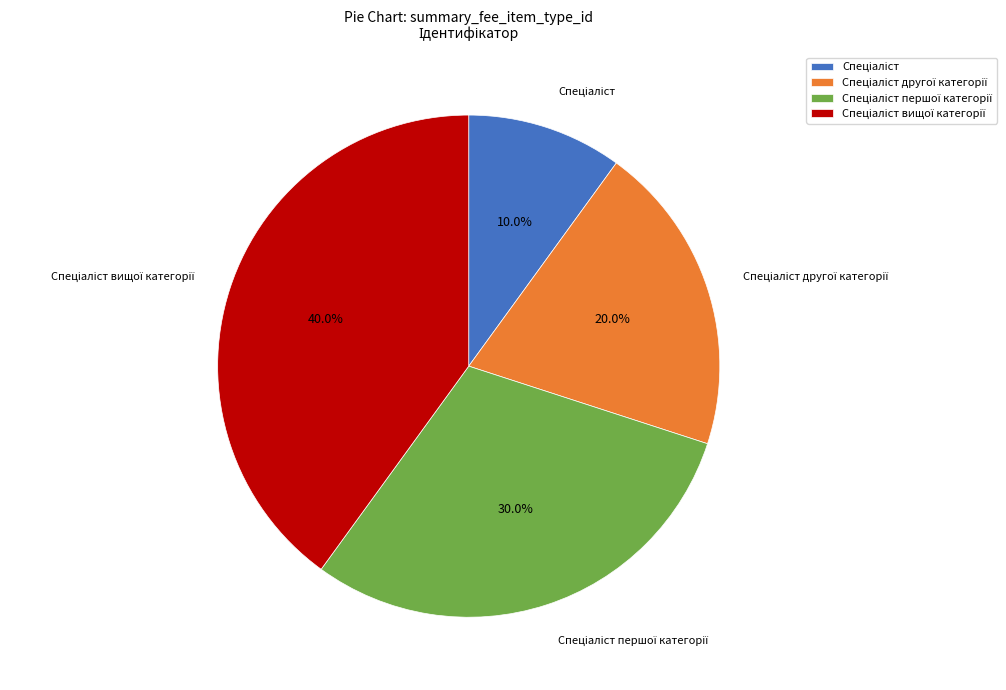

Is there a majority slice in this chart?

No